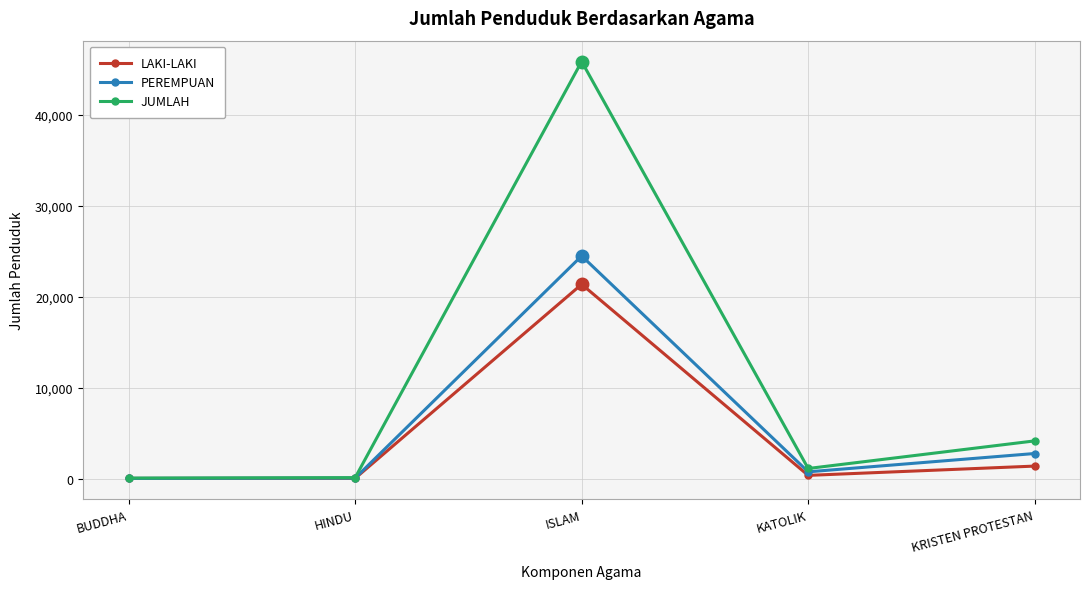

True or false: JUMLAH has a value of 2063 at KRISTEN PROTESTAN.

False